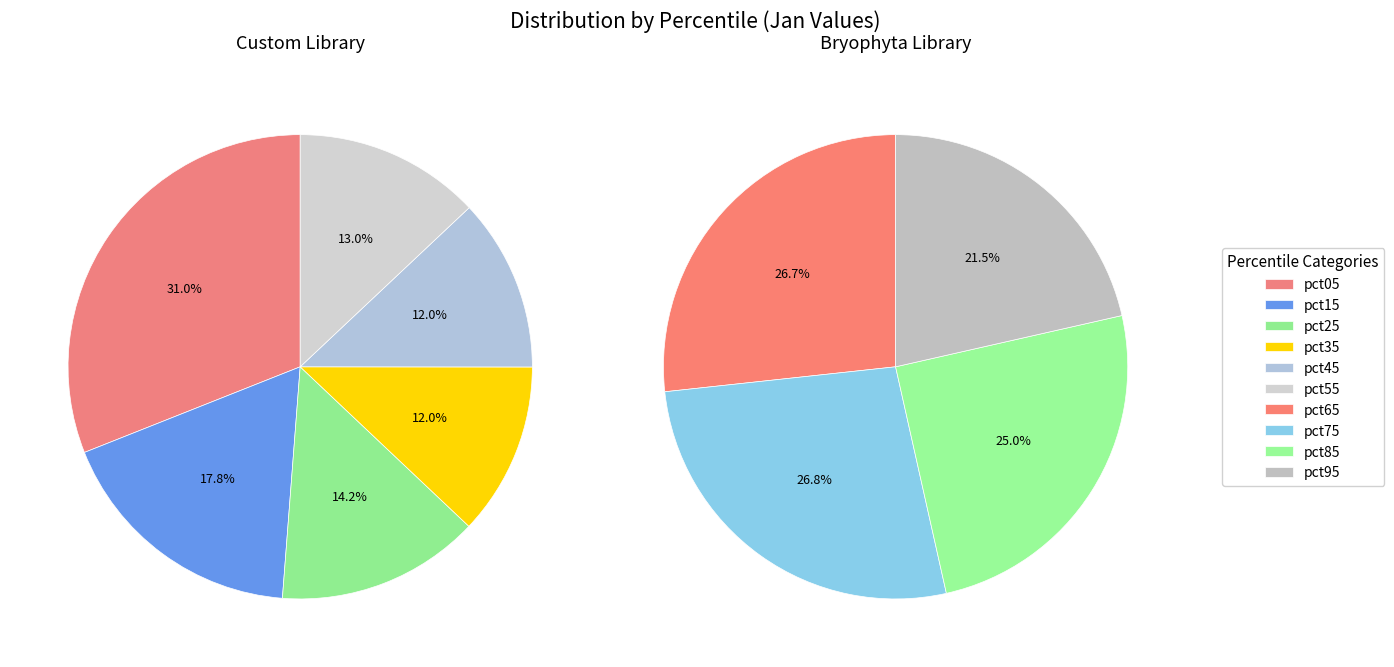

How many slices are in this pie chart?

10